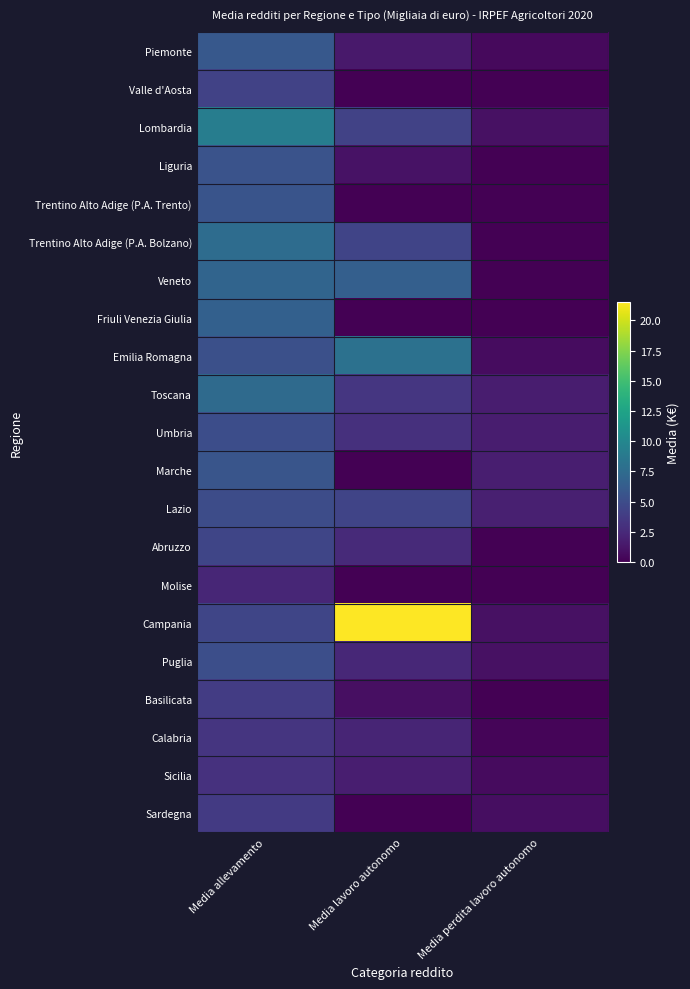

Which label corresponds to the smallest value in the chart?

Media lavoro autonomo